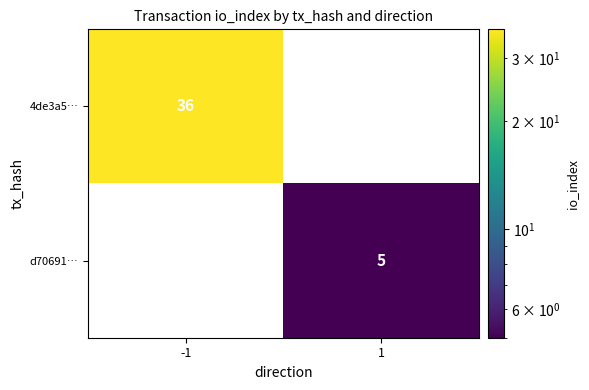

The value of d70691… at 1 is 5. True or false?

True